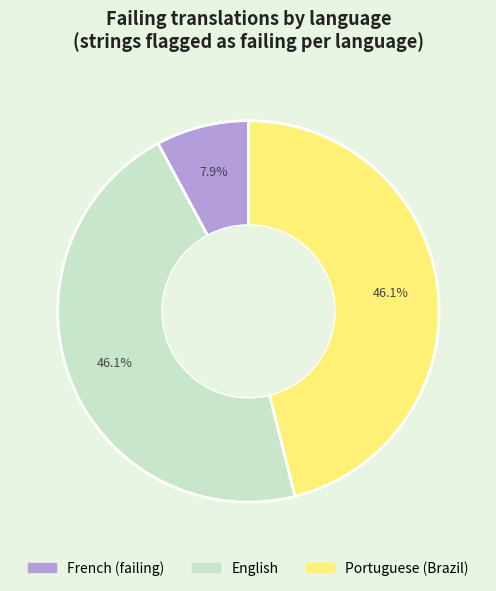

Is there any slice that represents more than half of the pie?

No